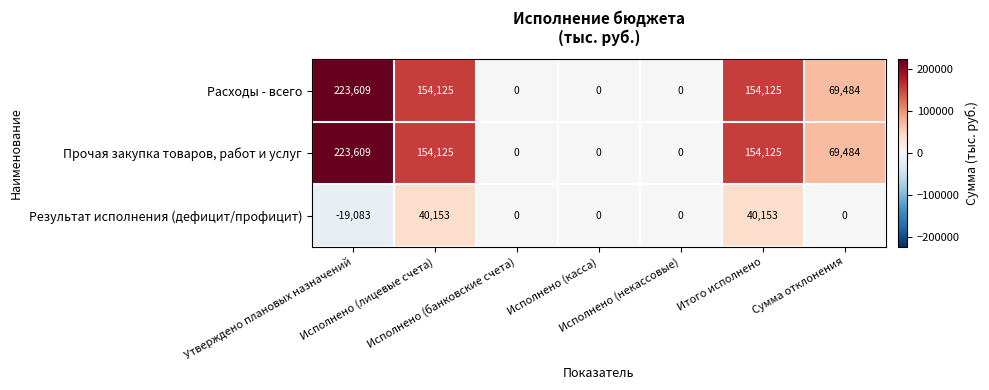

What is the smallest value displayed?

-19083